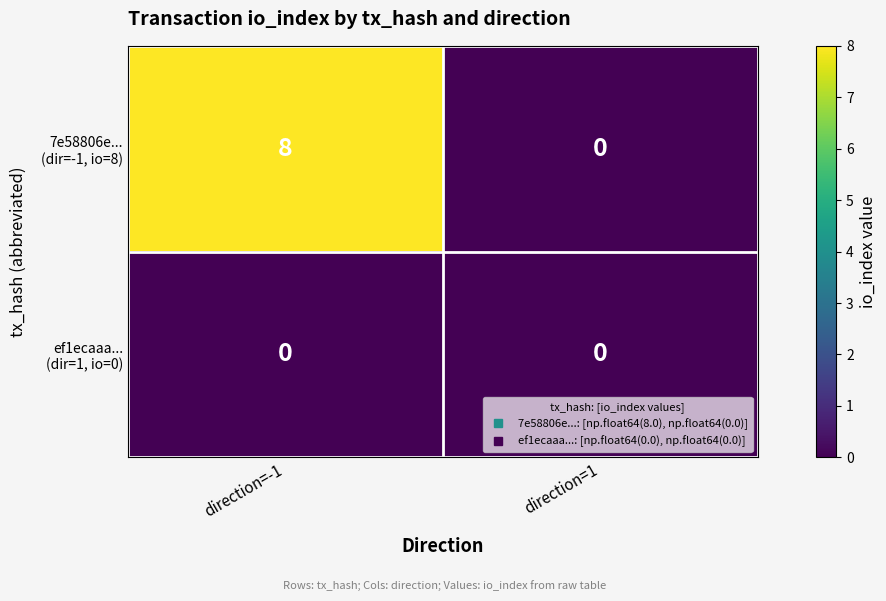

Which category has the highest value across all series?

direction=-1